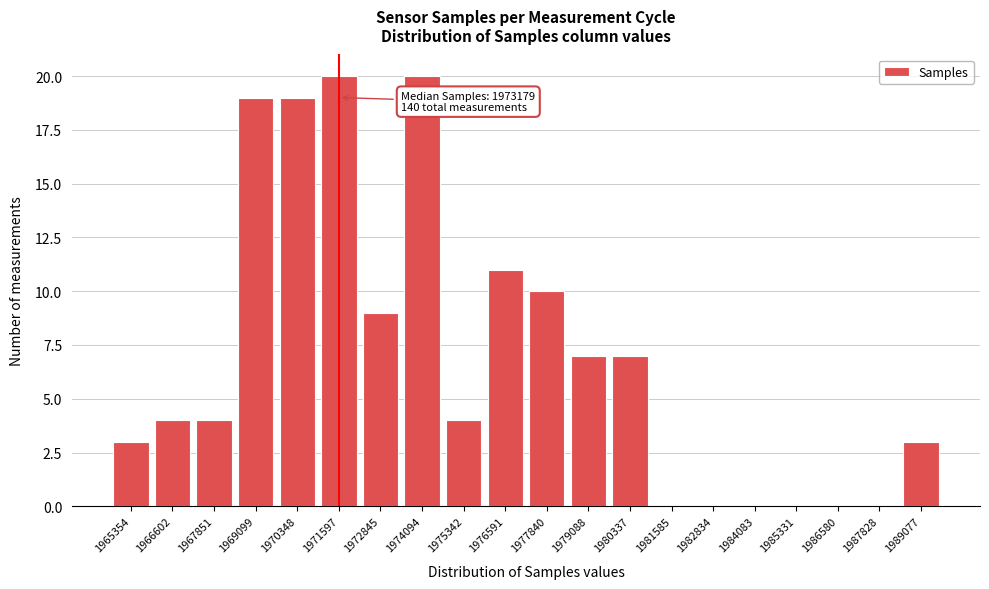

Reading left to right, transcribe all the data shown in this chart.

1965354=3	1966602=4	1967851=4	1969099=19	1970348=19	1971597=20	1972845=9	1974094=20	1975342=4	1976591=11	1977840=10	1979088=7	1980337=7	1981585=0	1982834=0	1984083=0	1985331=0	1986580=0	1987828=0	1989077=3